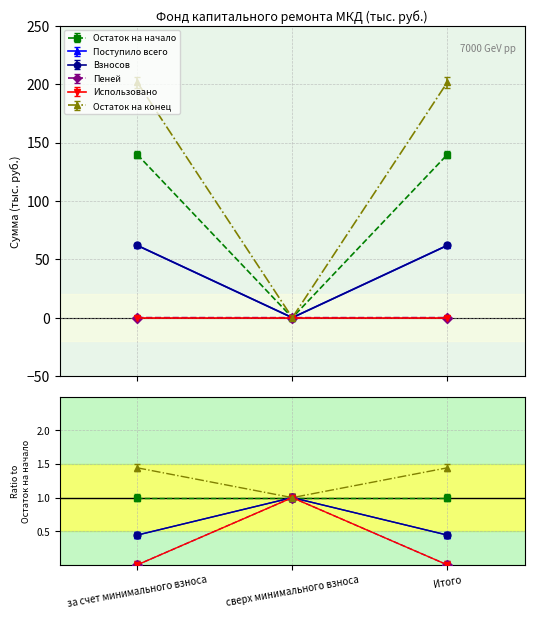

Rank the categories by Взносов value from lowest to highest.

сверх минимального взноса, за счет минимального взноса, Итого